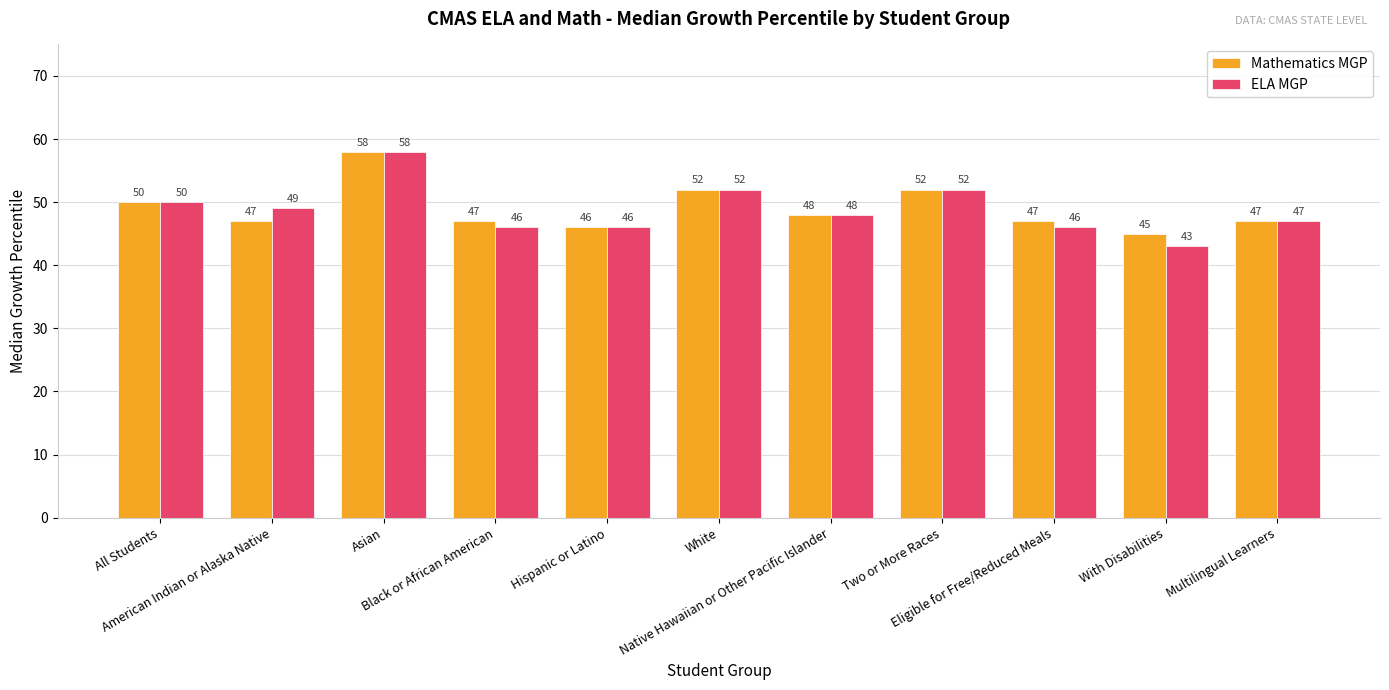

Between Black or African American and Two or More Races, which series saw the biggest shift?

ELA MGP